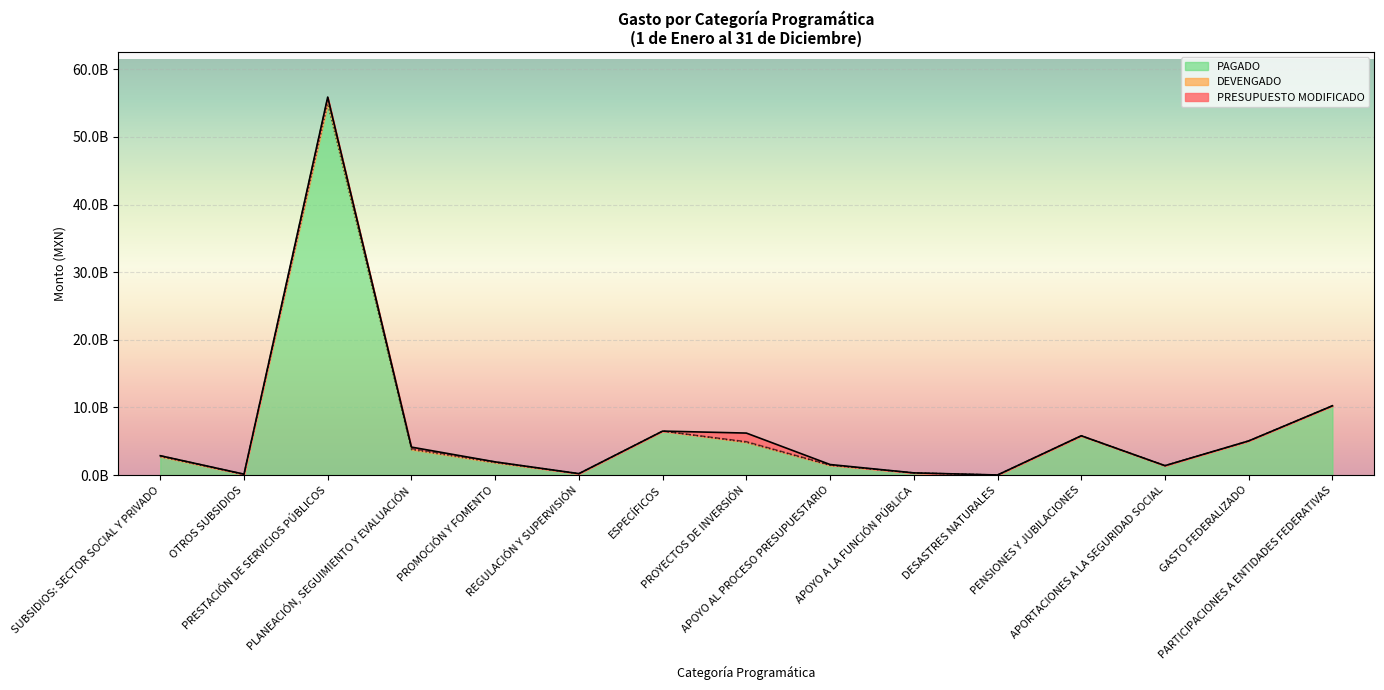

Which category has the highest value in the PAGADO series?

PRESTACIÓN DE SERVICIOS PÚBLICOS